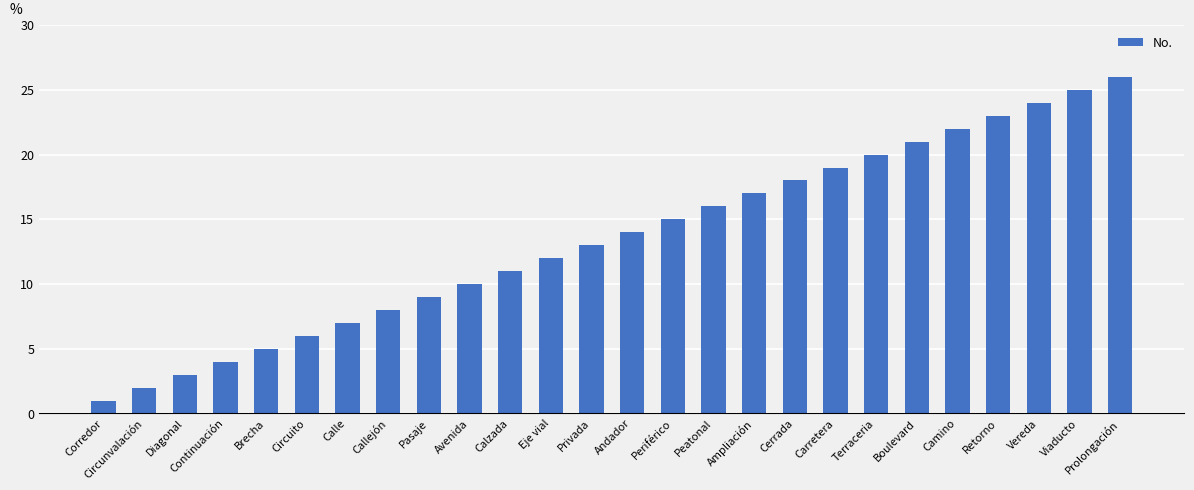

What is the change in value from Privada to Retorno?

+10